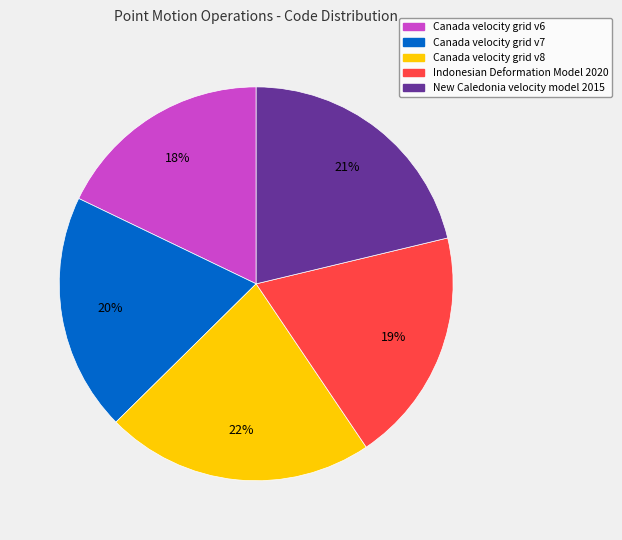

What is the ratio of the value at New Caledonia velocity model 2015 to the value at Canada velocity grid v7?

1.1